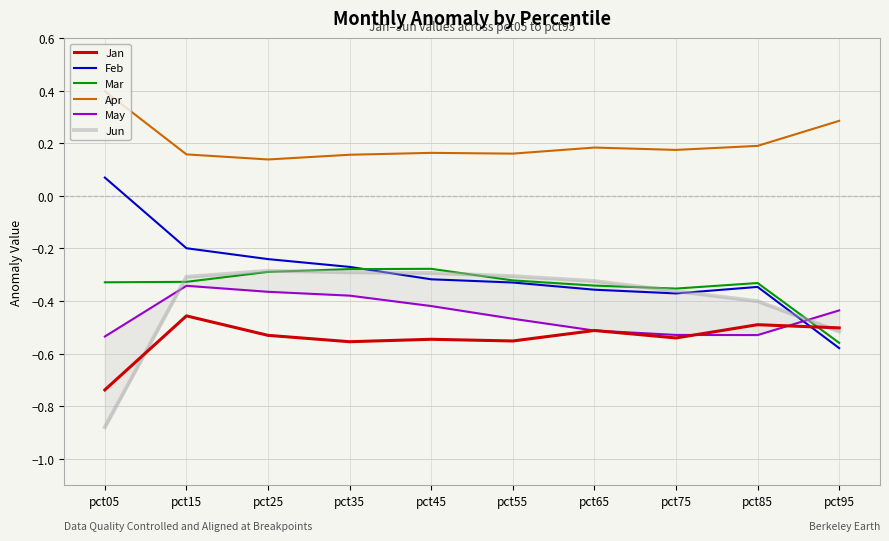

What is the average value of the Apr series?

0.2